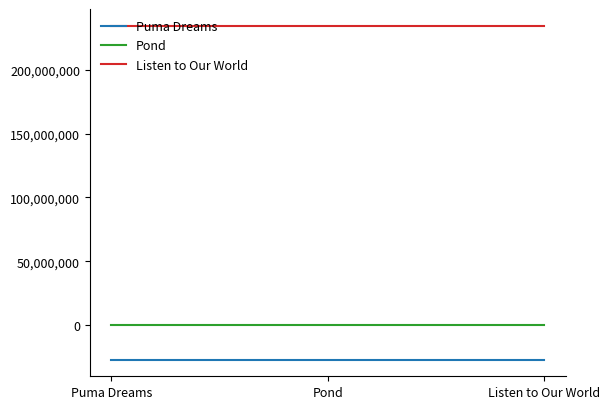

At how many categories does at least one series exceed 51589484?

3